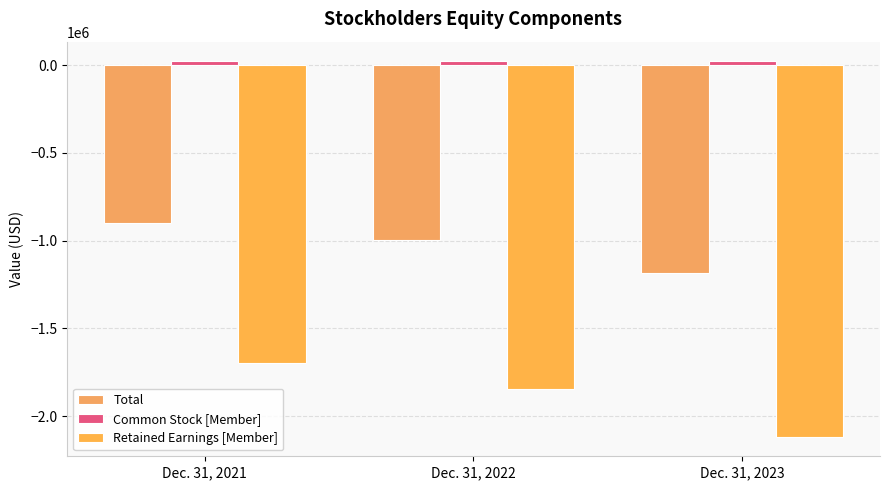

The Common Stock [Member] series shows 13804 at Dec. 31, 2021. True or false?

False